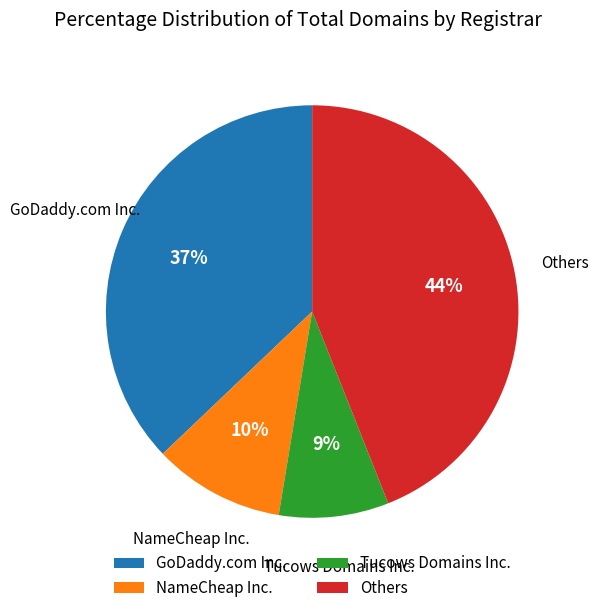

To the nearest percent, what portion does Tucows Domains Inc. represent?

9%